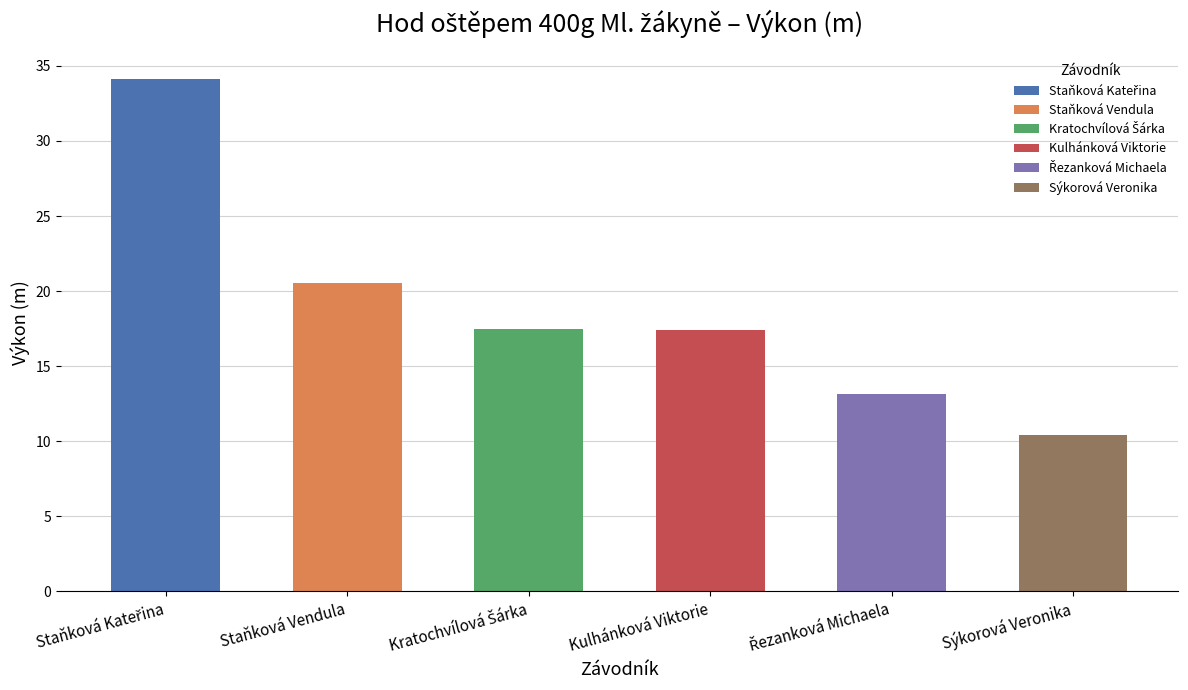

Reading left to right, list all the values displayed in this chart.

34.1	20.6	17.5	17.4	13.2	10.4